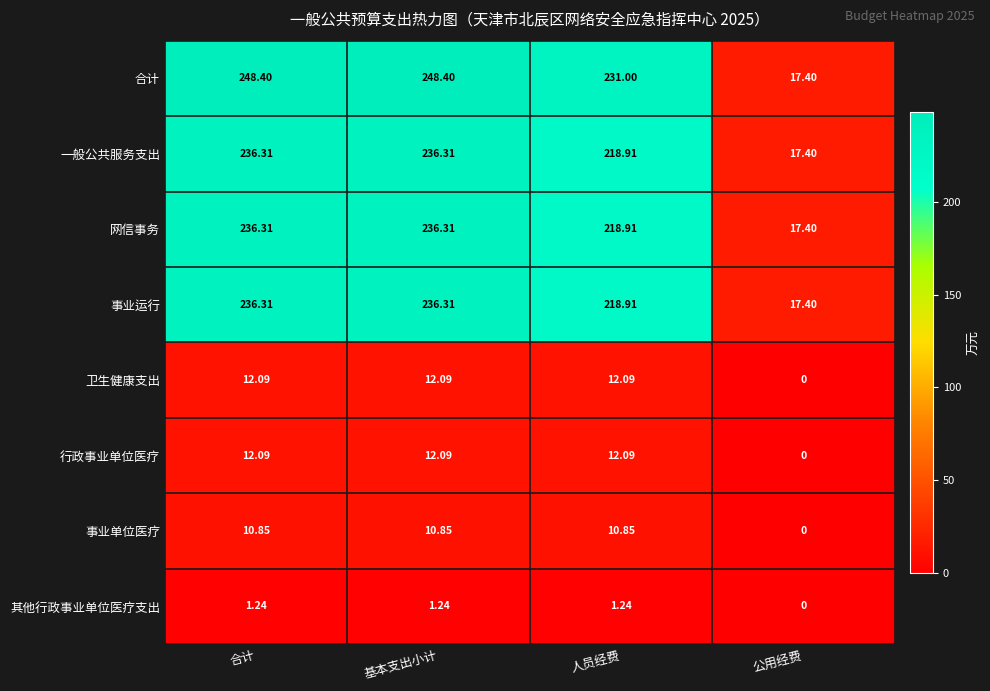

What is the greatest value displayed?

248.4